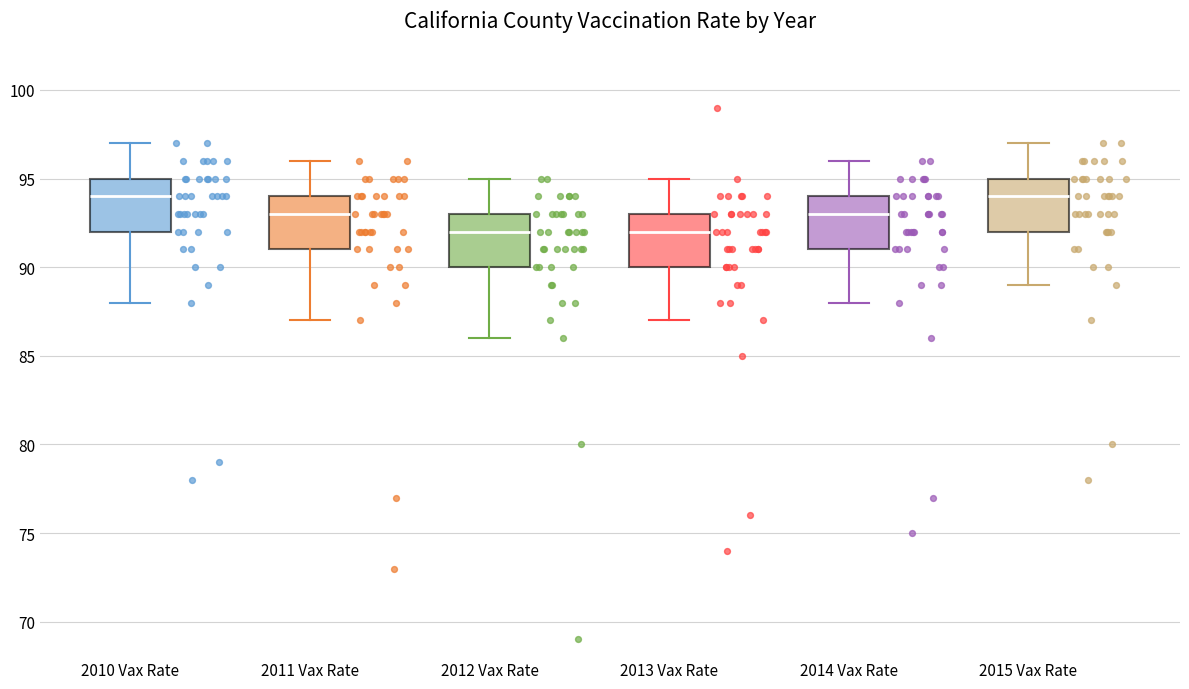

Where does the upper whisker of the box for 2015 Vax Rate end on the y-axis? The values are not printed on the chart, so give them approximately, as read against the axis.

97